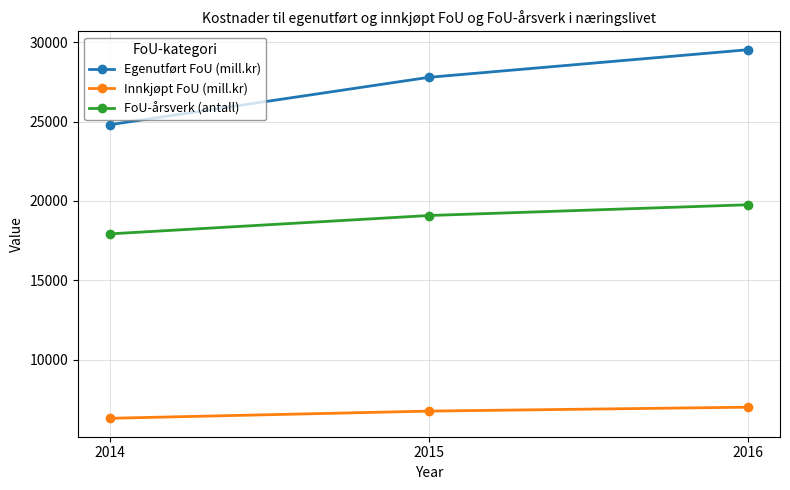

True or false: Innkjøpt FoU (mill.kr) has a value of 9782.9 at 2015.

False